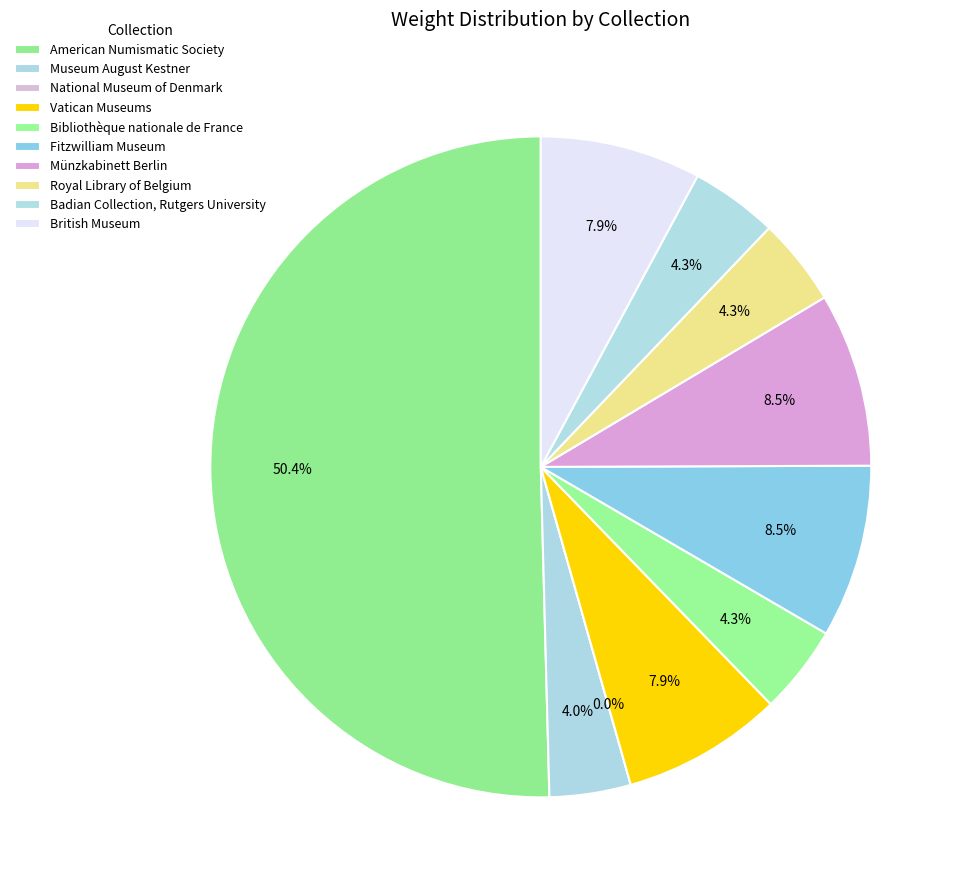

Approximately how many times larger is the value at British Museum compared to Bibliothèque nationale de France?

1.8